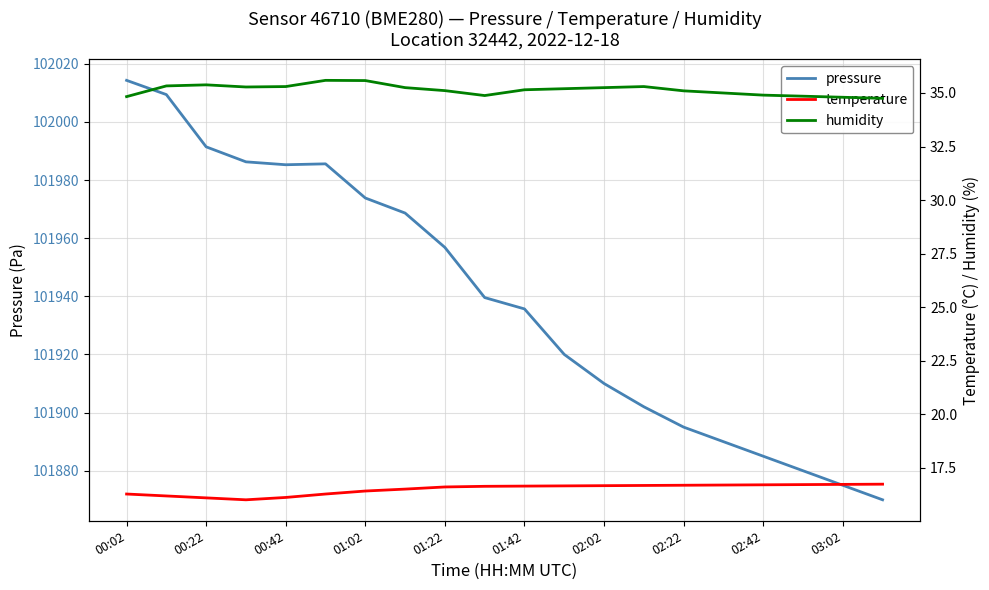

The value of humidity at 01:22 is 58.9. True or false?

False